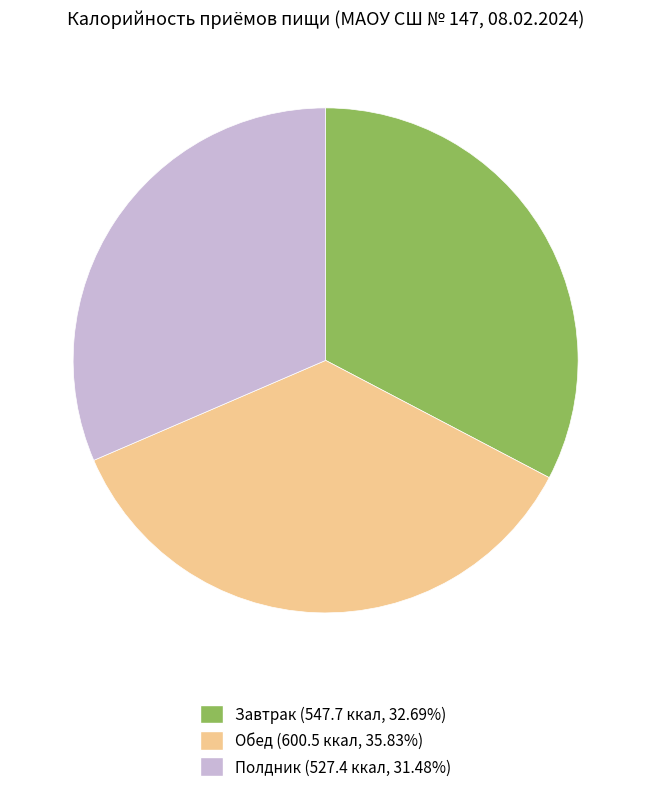

Does any single category account for the majority?

No